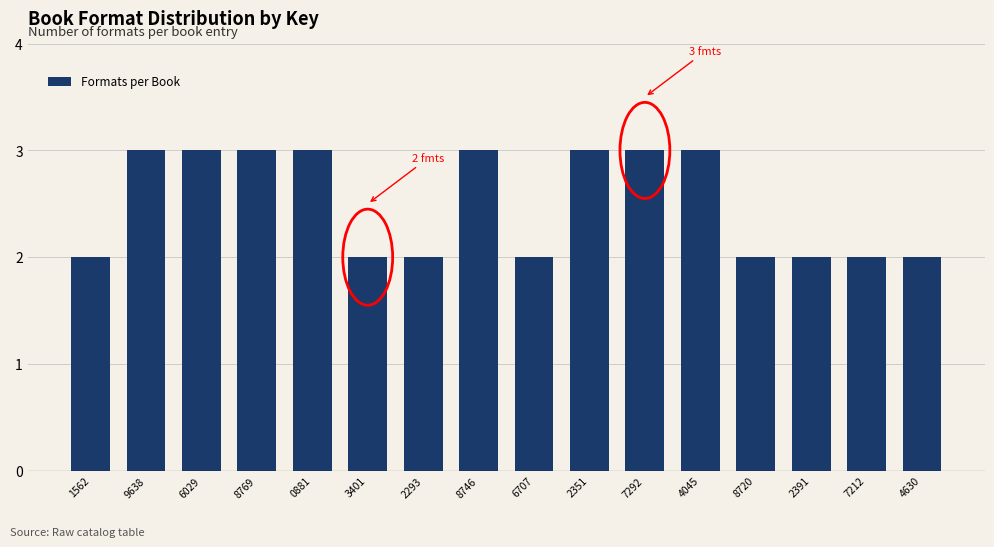

Reading left to right, list all the values displayed in this chart.

1562=2	9638=3	6029=3	8769=3	0881=3	3401=2	2293=2	8746=3	6707=2	2351=3	7292=3	4045=3	8720=2	2391=2	7212=2	4630=2